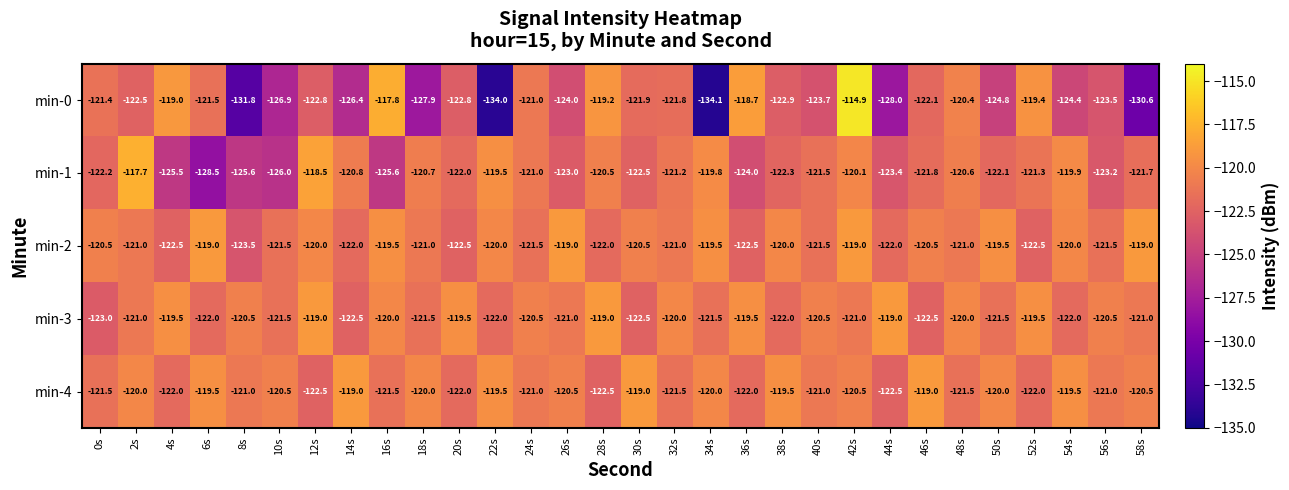

What is the difference between the maximum and second lowest values in the min-3 series?

3.5